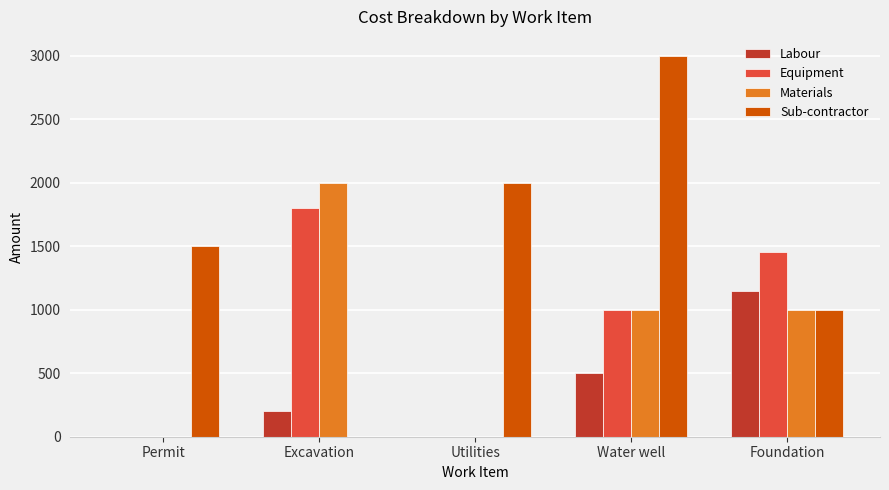

What is the sum of the Materials values at Utilities and Excavation?

2000